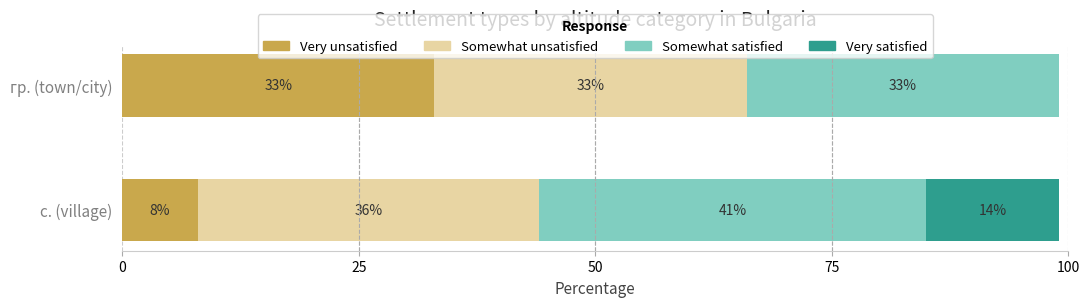

How many data points does each series have?

2